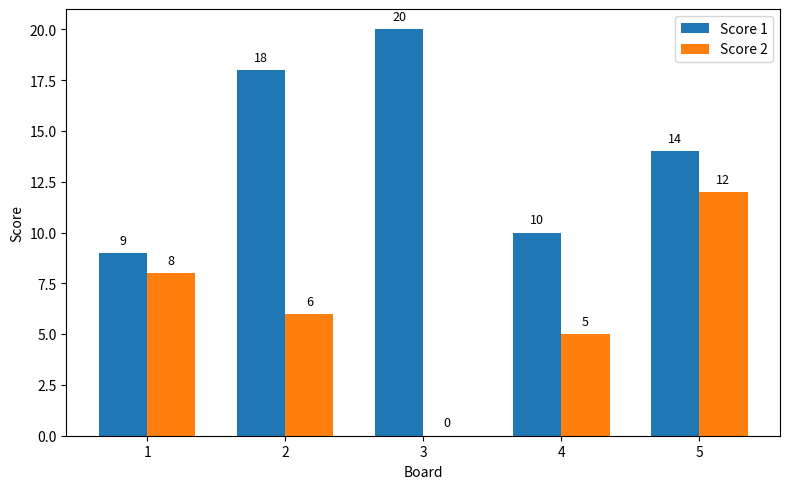

Which series changed the most between 3 and 4?

Score 1